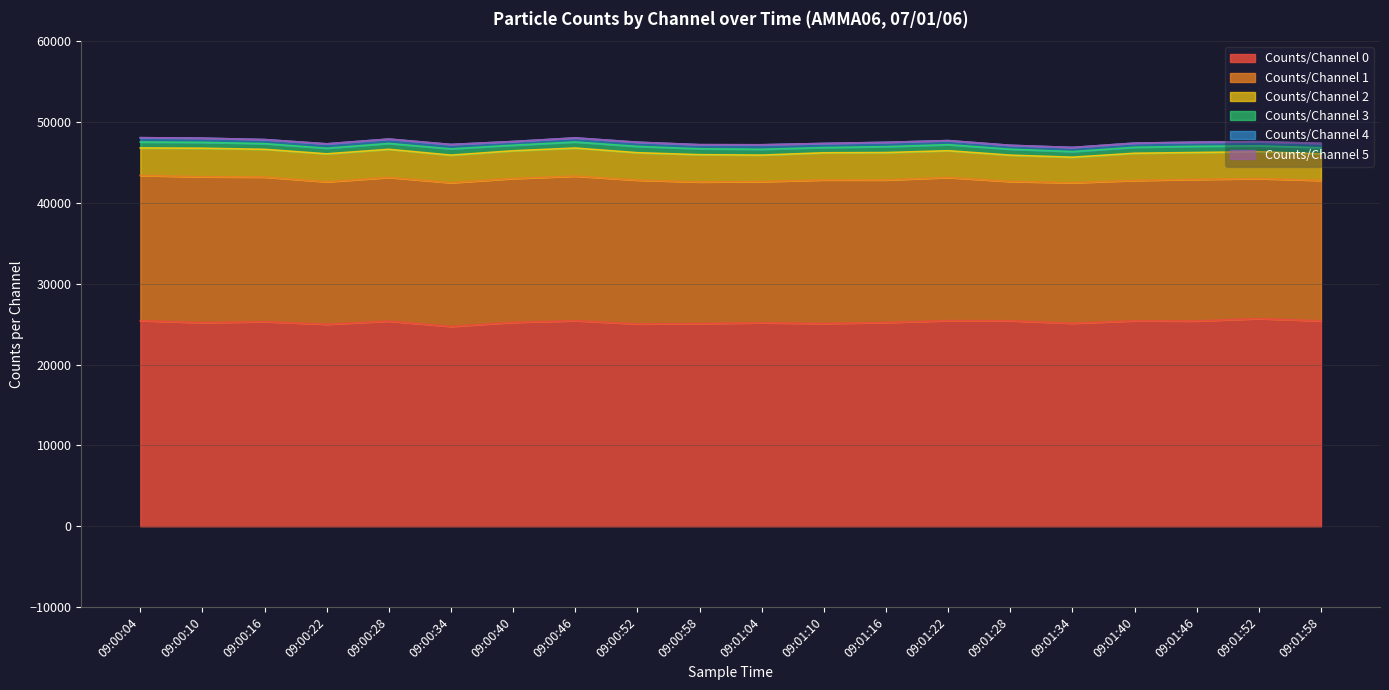

What is the value of the Counts/Channel 0 point at the 1st from the left?

25436